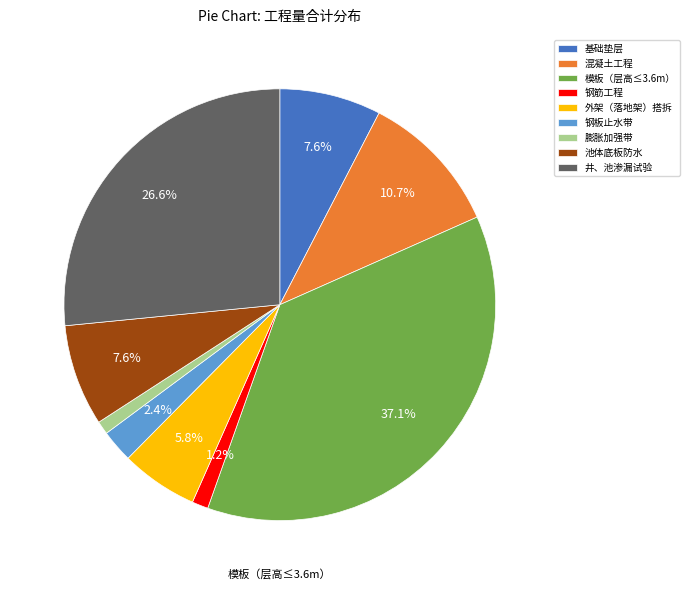

To the nearest percent, what is the difference between the largest and smallest slice percentages?

36%